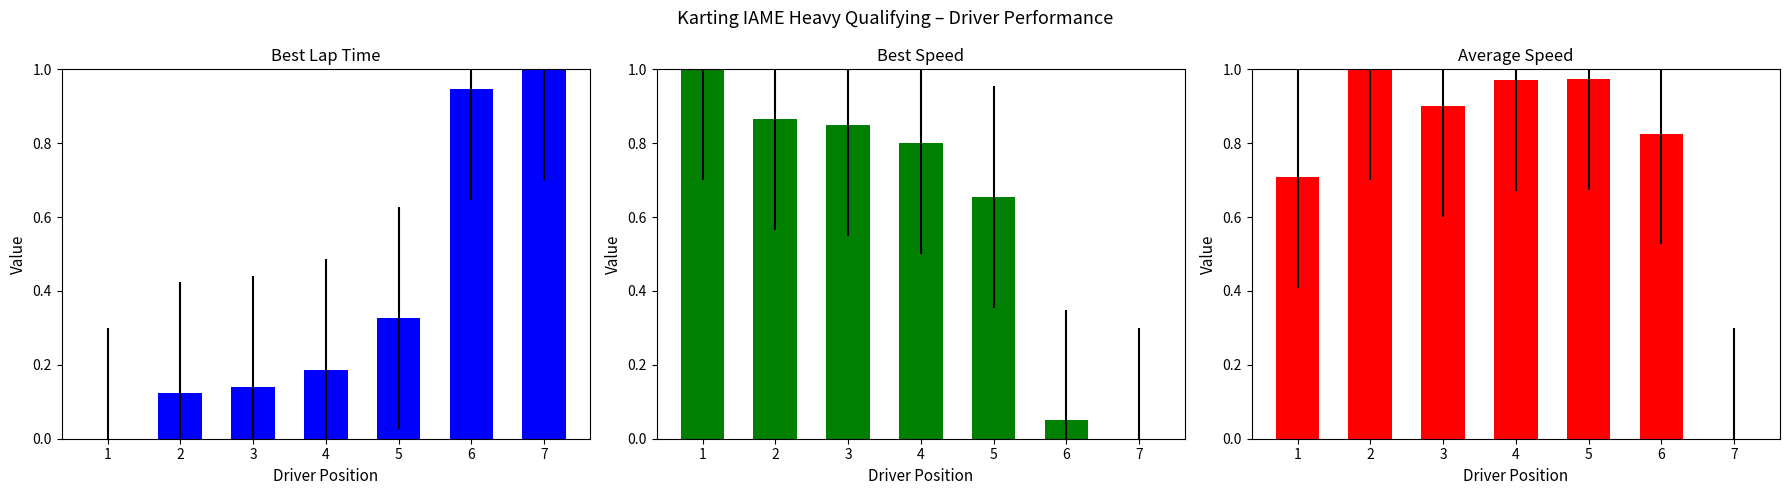

What are all the series names shown in the legend?

Best Lap Time, Best Speed, Average Speed